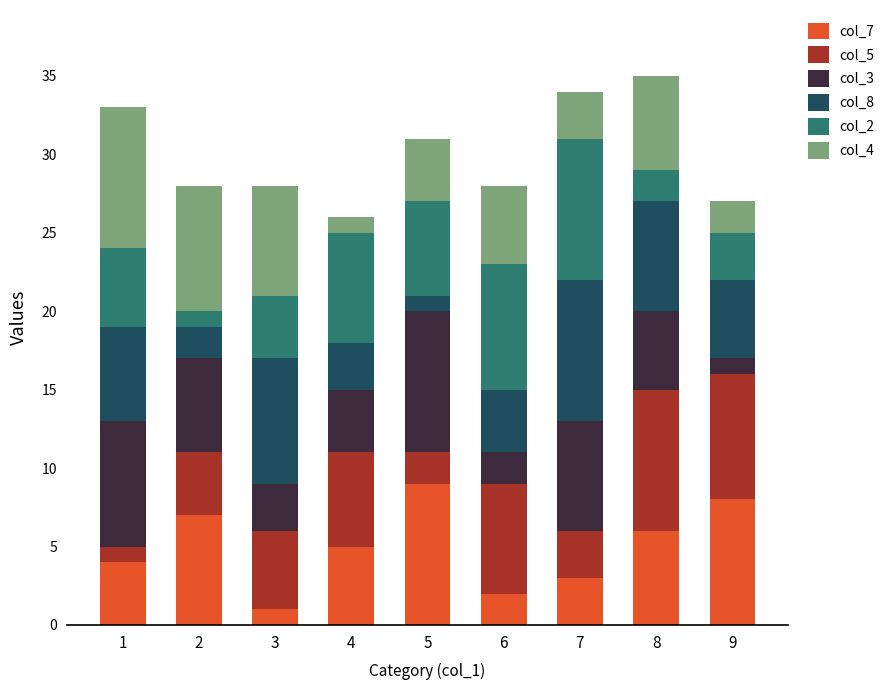

True or false: col_7 has a value of 1 at 3.

True